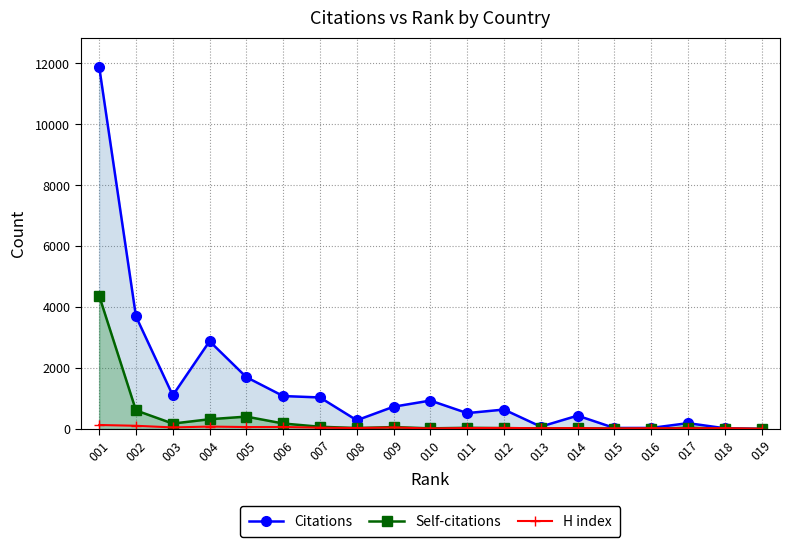

The H index series shows 29 at 006. True or false?

False